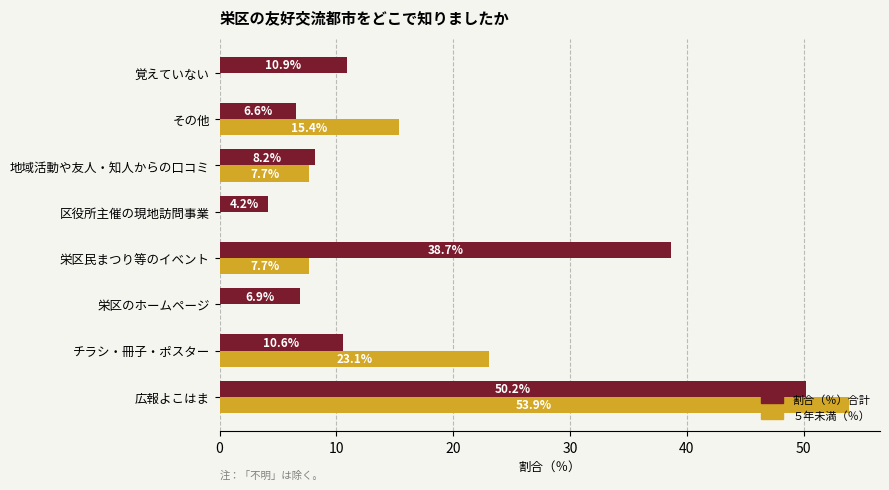

What is the sum of the ５年未満（％） values at その他 and 栄区のホームページ?

15.4